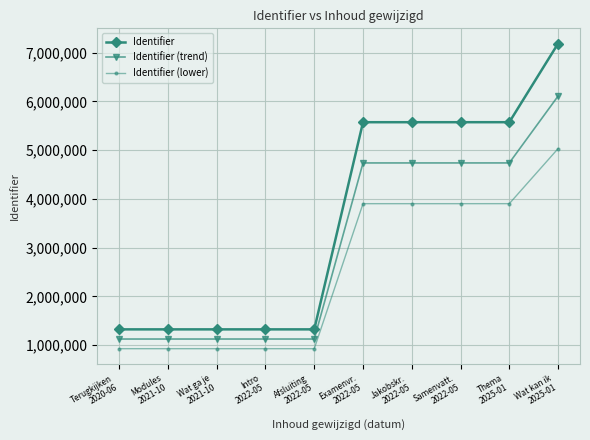

True or false: Identifier (lower) and Identifier (trend) intersect in this chart.

False